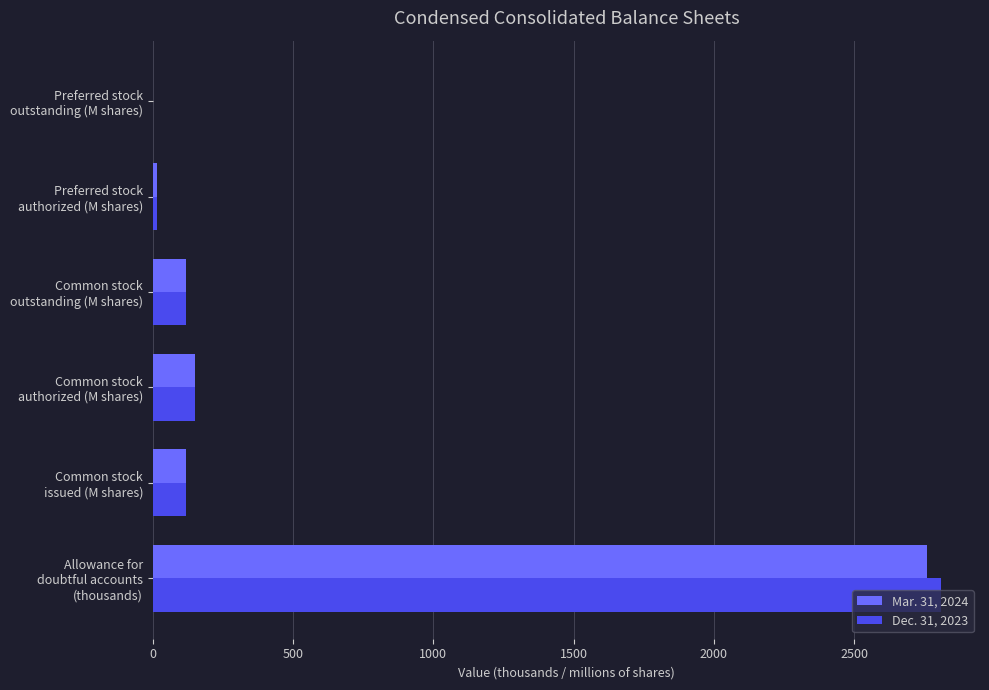

What is the maximum value shown in the chart?

2808.0